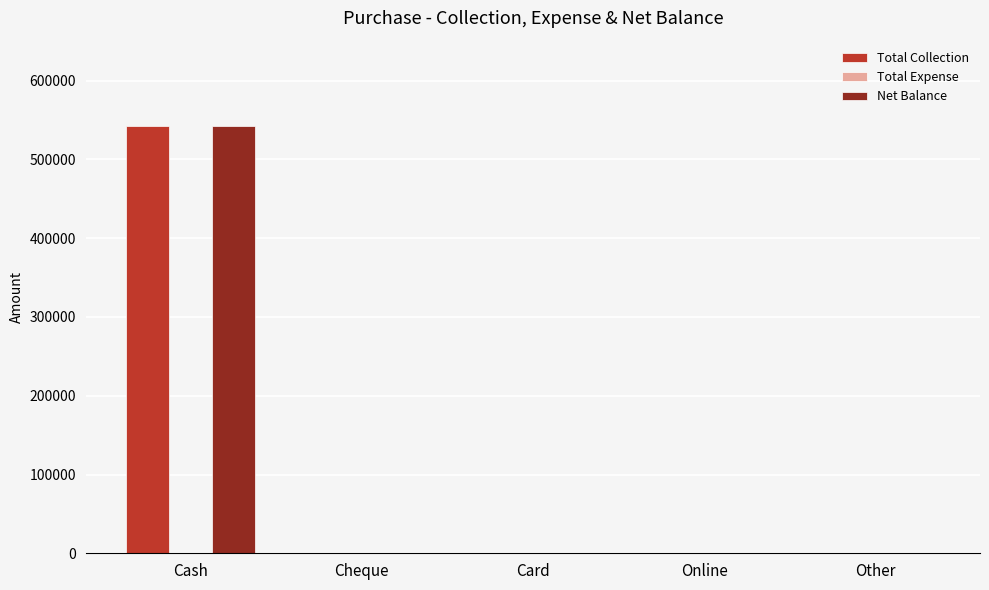

What is the maximum value shown in the chart?

542300